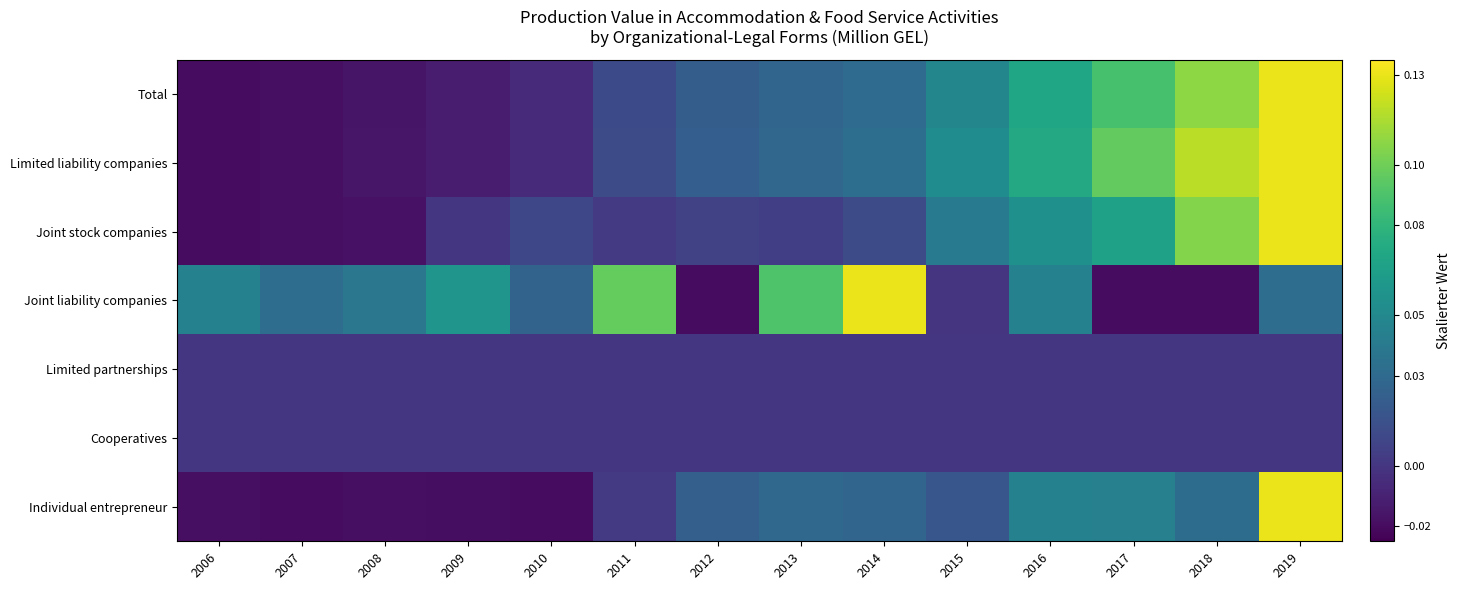

Reading left to right, what are all the values shown in this chart?

Total: 2006=-0.0	2007=-0.0	2008=-0.0	2009=-0.0	2010=-0.0	2011=0.0	2012=0.0	2013=0.0	2014=0.0	2015=0.0	2016=0.1	2017=0.1	2018=0.1	2019=0.1
Limited liability companies: 2006=-0.0	2007=-0.0	2008=-0.0	2009=-0.0	2010=-0.0	2011=0.0	2012=0.0	2013=0.0	2014=0.0	2015=0.1	2016=0.1	2017=0.1	2018=0.1	2019=0.1
Joint stock companies: 2006=-0.0	2007=-0.0	2008=-0.0	2009=0.0	2010=0.0	2011=0.0	2012=0.0	2013=0.0	2014=0.0	2015=0.0	2016=0.1	2017=0.1	2018=0.1	2019=0.1
Joint liability companies: 2006=0.0	2007=0.0	2008=0.0	2009=0.1	2010=0.0	2011=0.1	2012=-0.0	2013=0.1	2014=0.1	2015=-0.0	2016=0.0	2017=-0.0	2018=-0.0	2019=0.0
Limited partnerships: 2006=0.0	2007=0.0	2008=0.0	2009=0.0	2010=0.0	2011=0.0	2012=0.0	2013=0.0	2014=0.0	2015=0.0	2016=0.0	2017=0.0	2018=0.0	2019=0.0
Cooperatives: 2006=0.0	2007=0.0	2008=0.0	2009=0.0	2010=0.0	2011=0.0	2012=0.0	2013=0.0	2014=0.0	2015=0.0	2016=0.0	2017=0.0	2018=0.0	2019=0.0
Individual entrepreneur: 2006=-0.0	2007=-0.0	2008=-0.0	2009=-0.0	2010=-0.0	2011=0.0	2012=0.0	2013=0.0	2014=0.0	2015=0.0	2016=0.0	2017=0.0	2018=0.0	2019=0.1